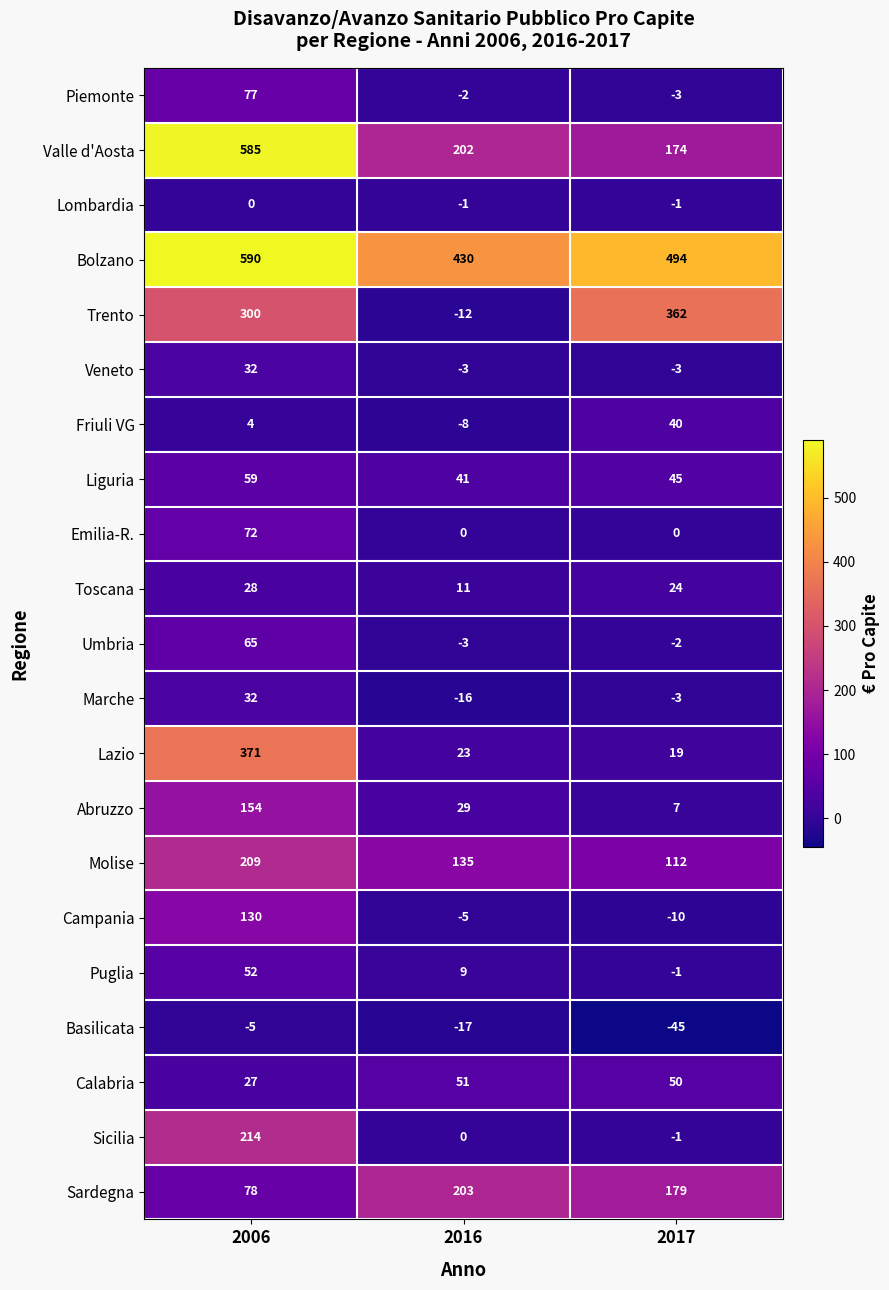

The value of Lazio at 2006 is 259. True or false?

False